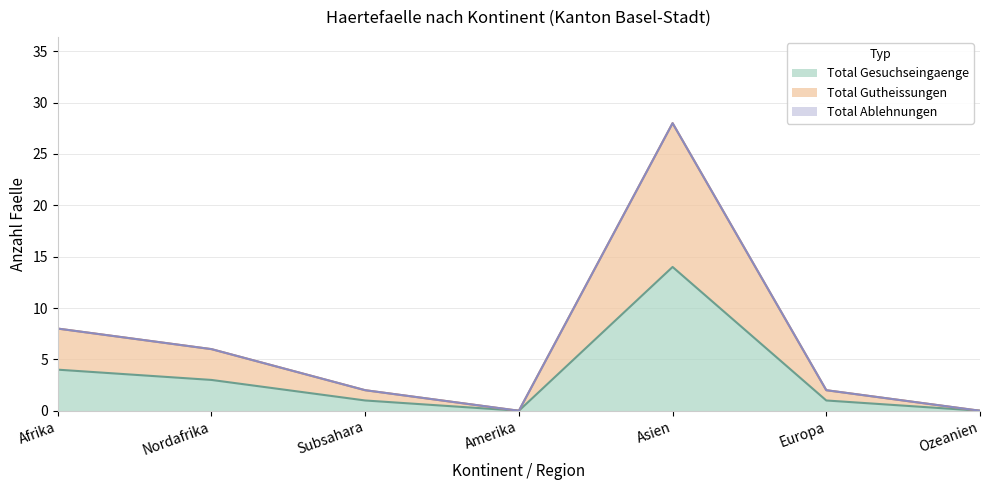

Does the chart display data point markers on the line(s)?

No